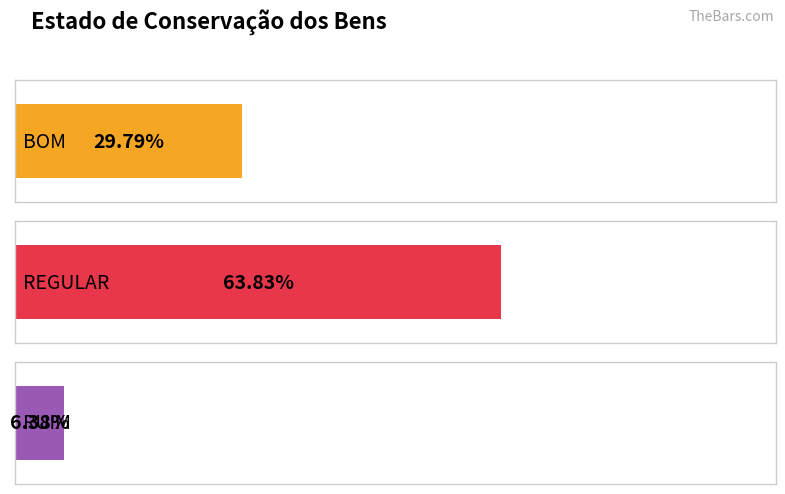

Rank the series at BOM from lowest to highest value.

RUIM, BOM, REGULAR